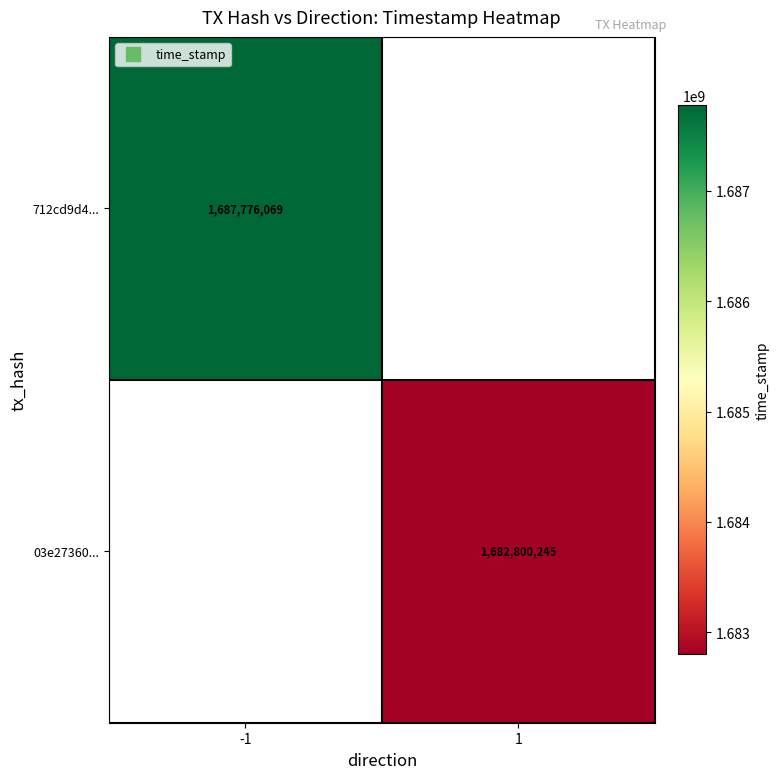

The 712cd9d4... series shows 484580777.0 at -1. True or false?

False